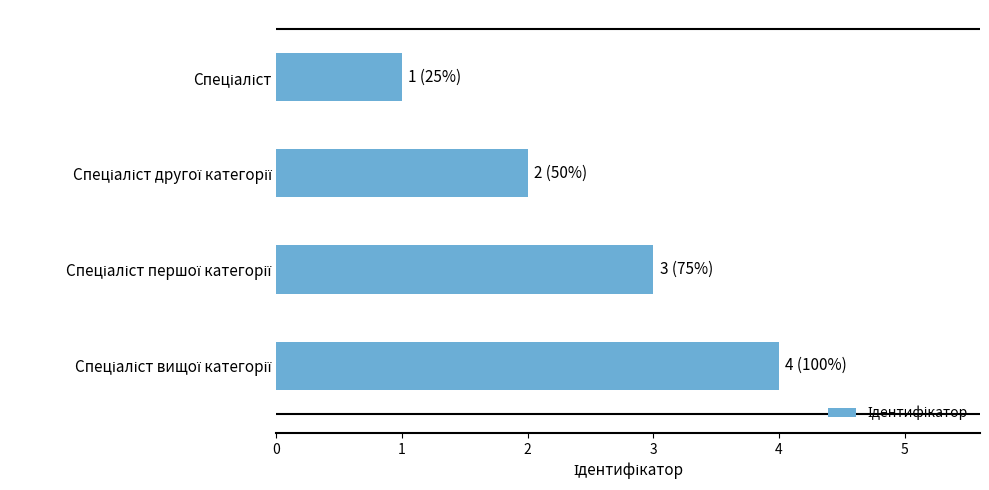

What is the maximum value shown in the chart?

4